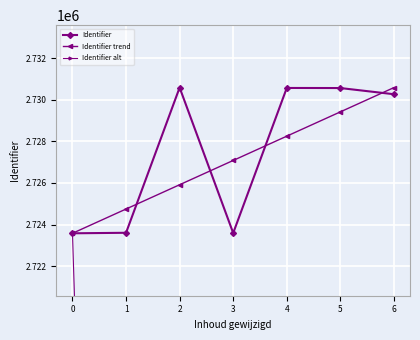

What is the difference between the highest and lowest values at 3?

85196.3